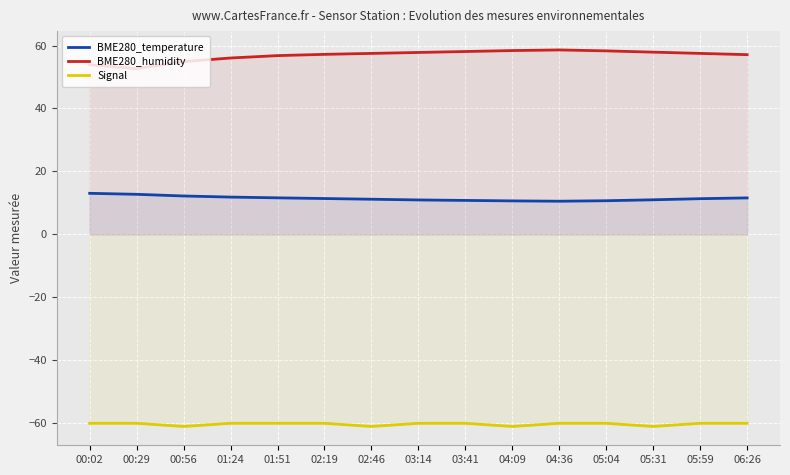

Which series has the widest spread of values?

BME280_humidity